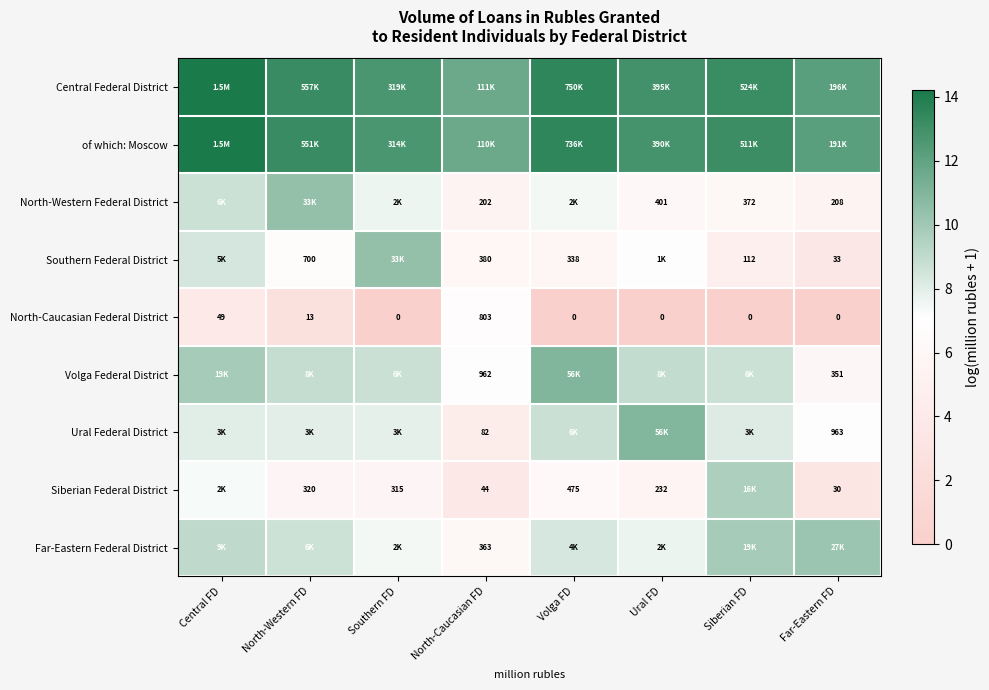

Which category has the highest value in the North-Caucasian Federal District series?

North-Caucasian FD